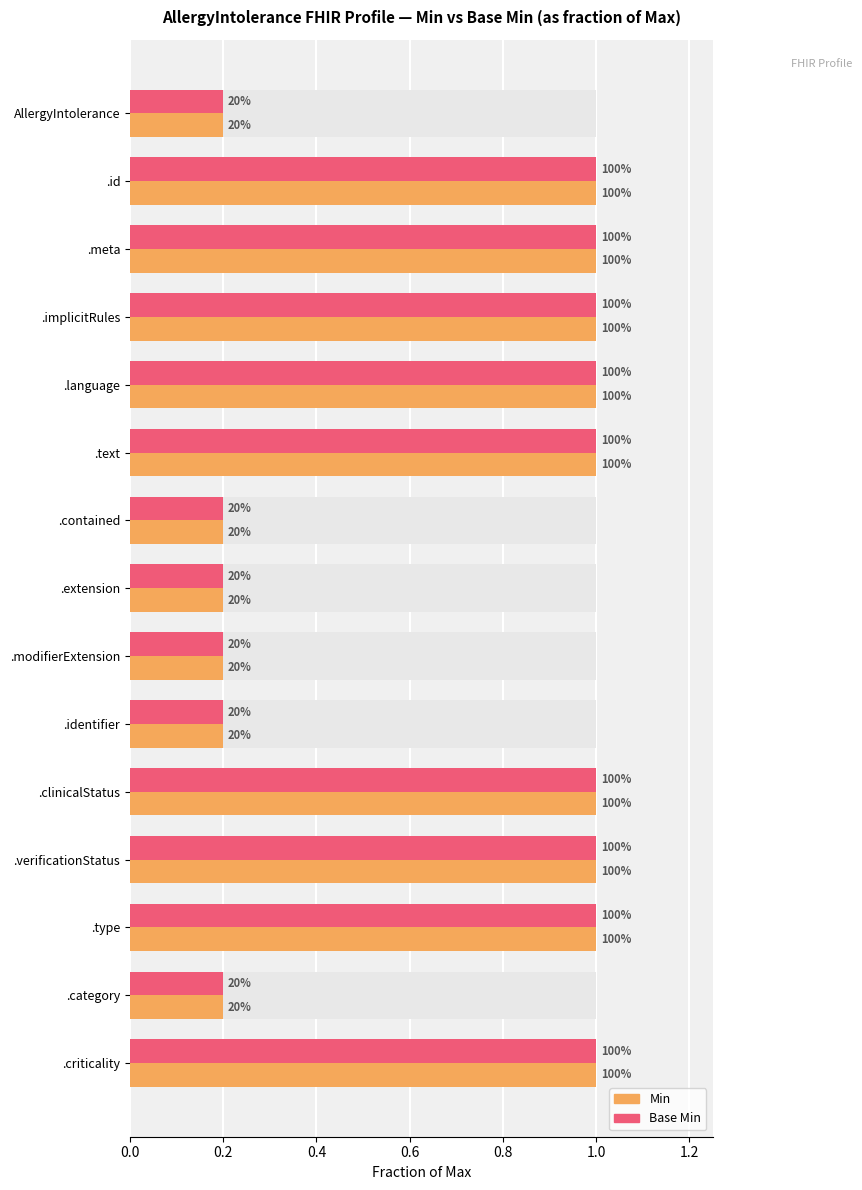

Is it true that Min equals 0.1 at AllergyIntolerance?

False